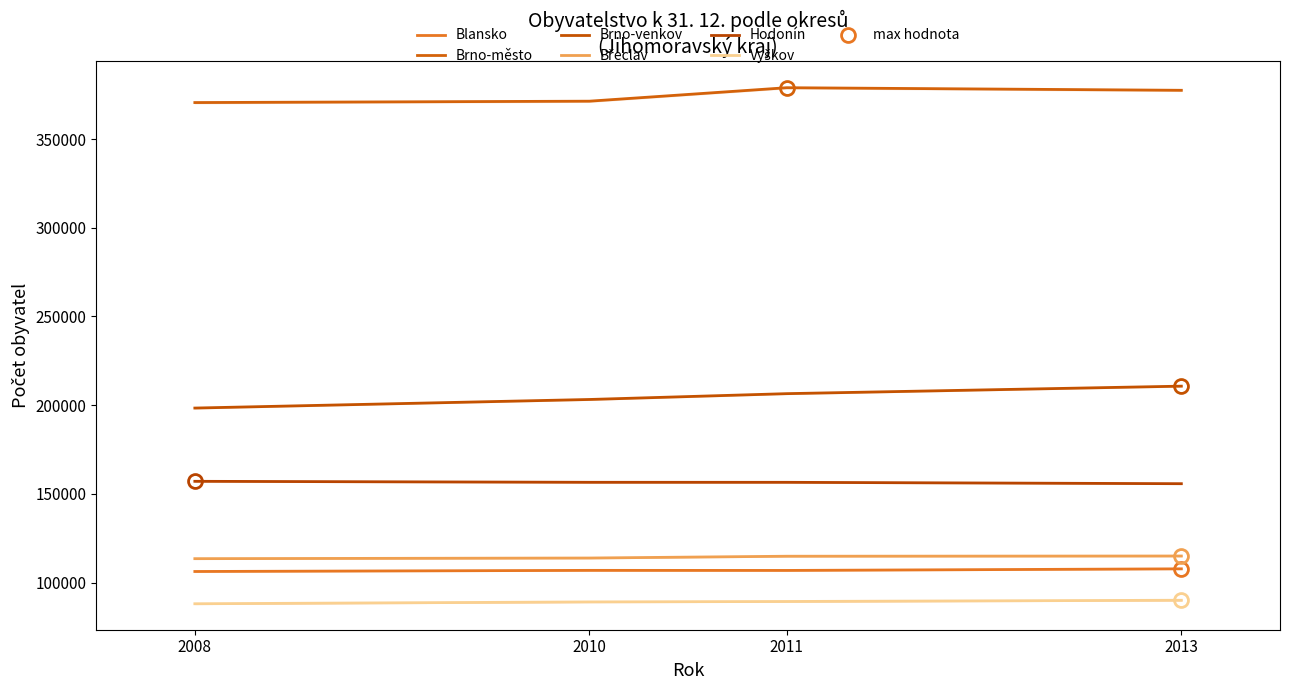

The Hodonín series shows 222379 at 2010. True or false?

False